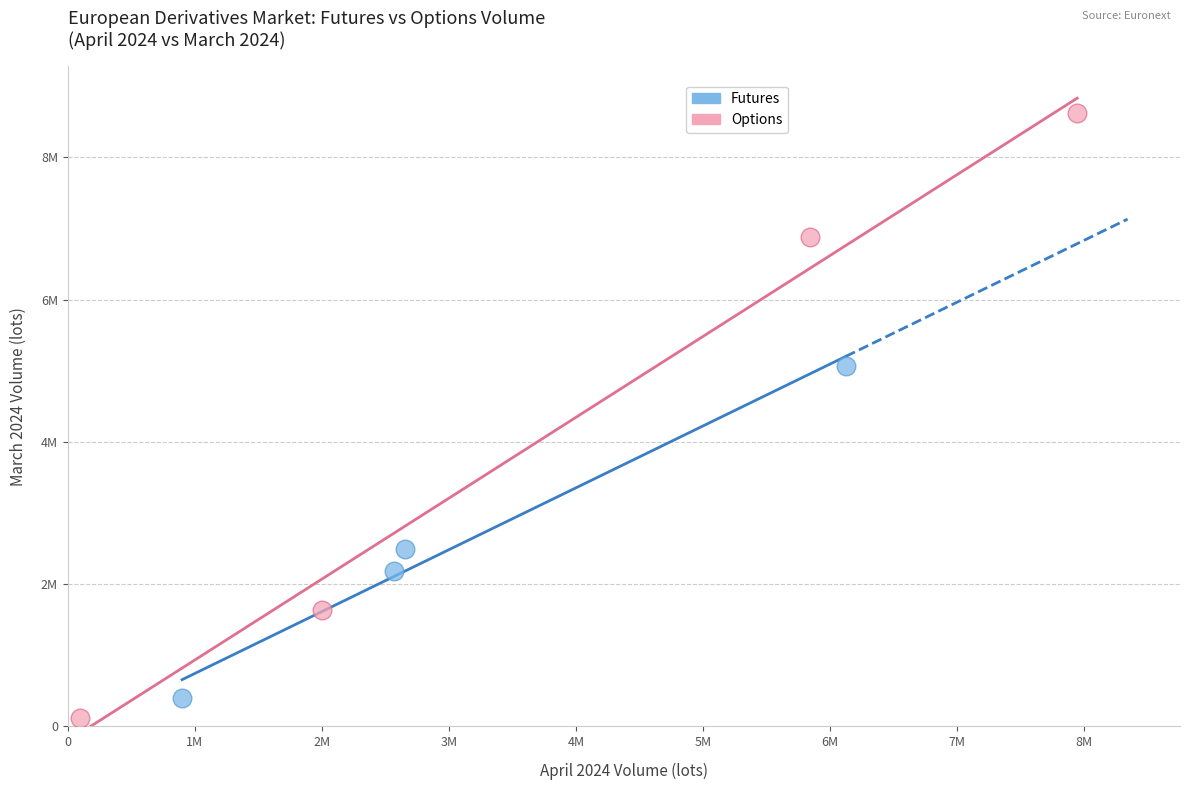

What are all the series names shown in the legend?

Futures, Options